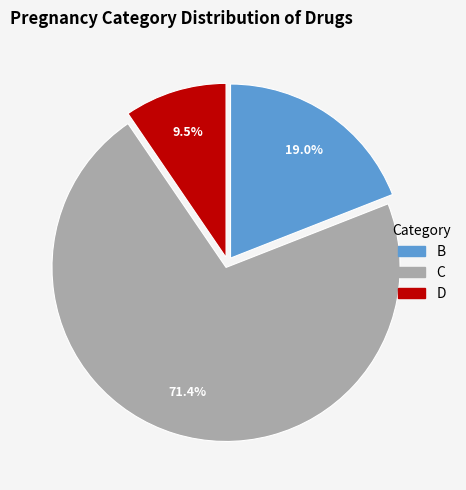

Is there any slice that represents more than half of the pie?

Yes